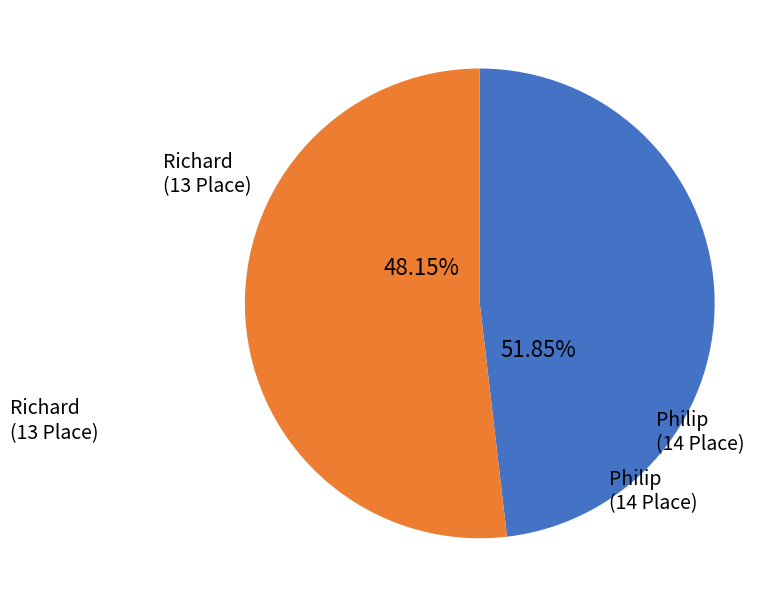

What is the largest slice in the pie chart?

Philip